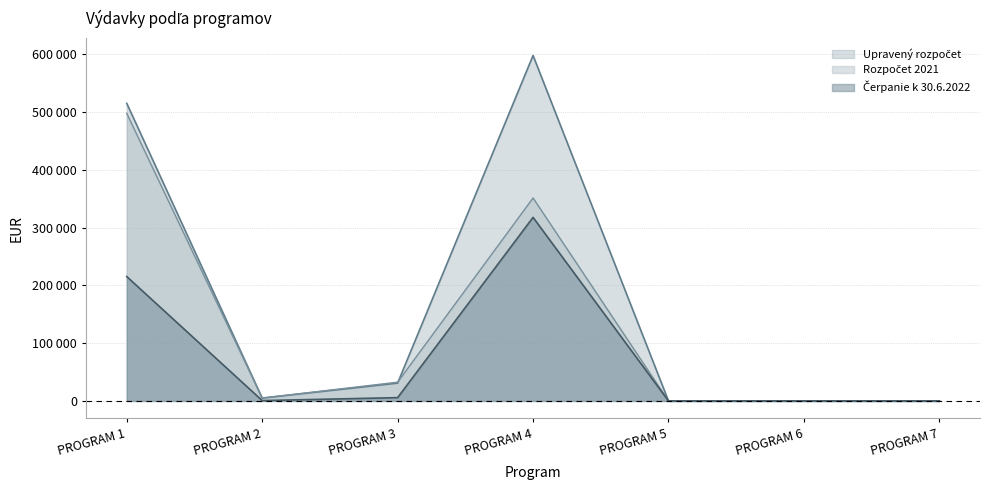

Does the chart display data point markers on the line(s)?

No